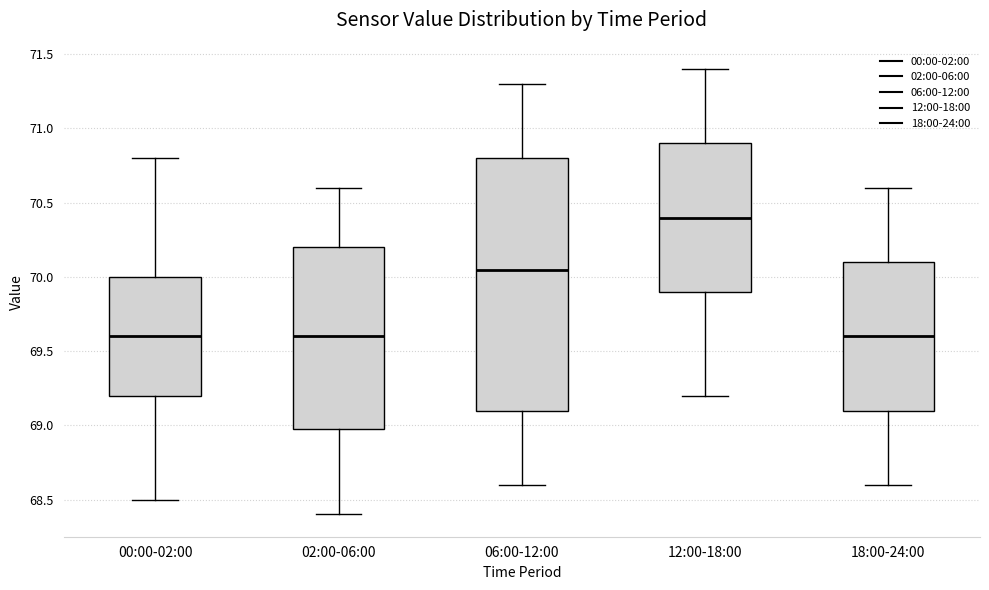

Which box is the tallest, from its lower edge to its upper edge?

06:00-12:00